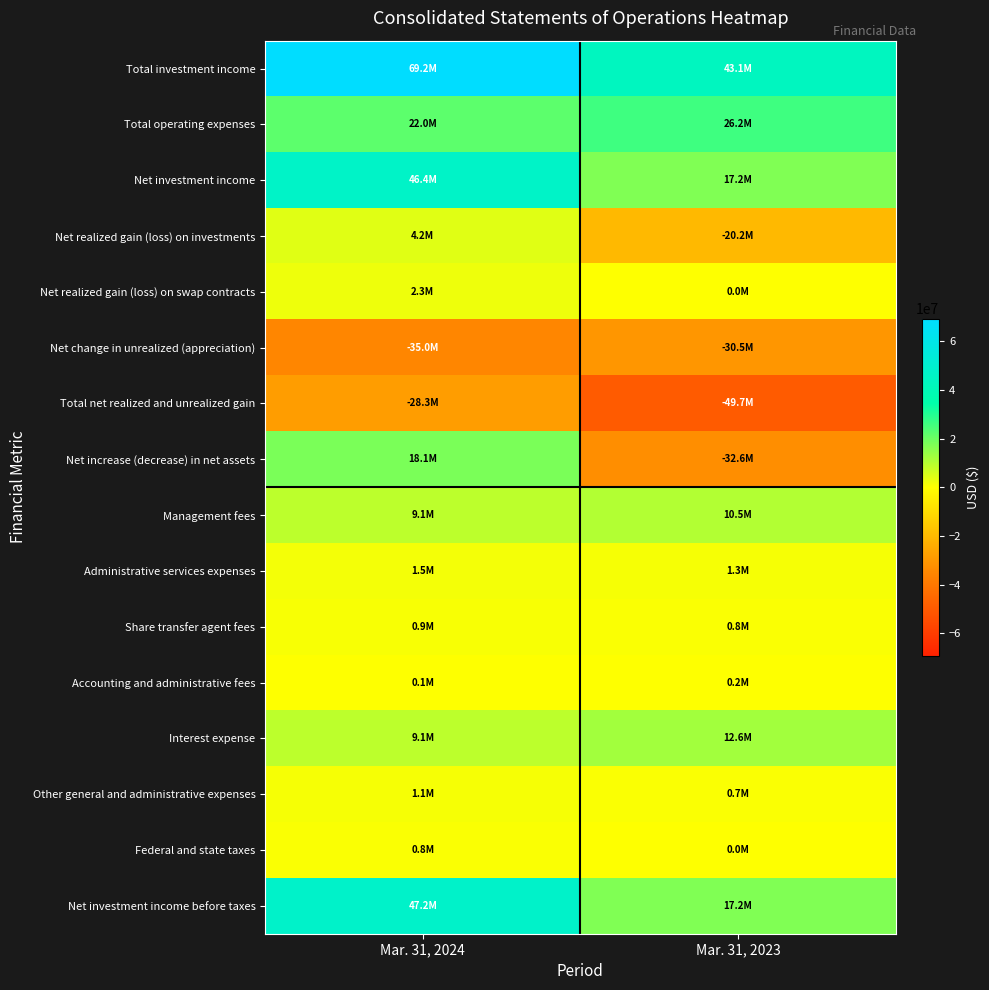

List the series in order of their peak value, highest first.

Total investment income, Net investment income before taxes, Net investment income, Total operating expenses, Net increase (decrease) in net assets, Interest expense, Management fees, Net realized gain (loss) on investments, Net realized gain (loss) on swap contracts, Administrative services expenses, Other general and administrative expenses, Share transfer agent fees, Federal and state taxes, Accounting and administrative fees, Total net realized and unrealized gain, Net change in unrealized (appreciation)